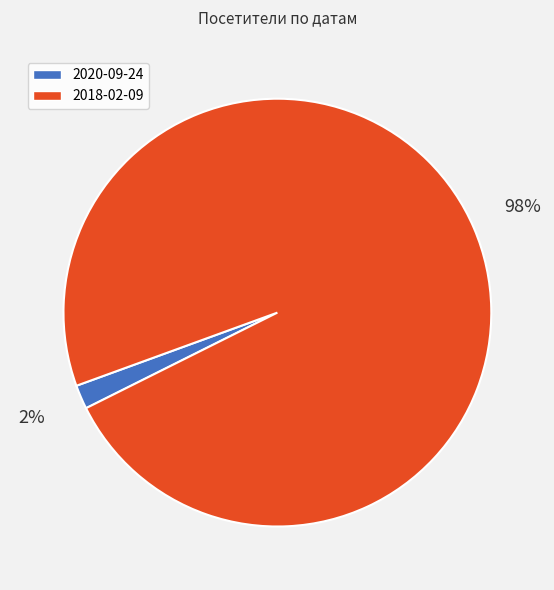

Which slice represents more than half of the pie?

2018-02-09